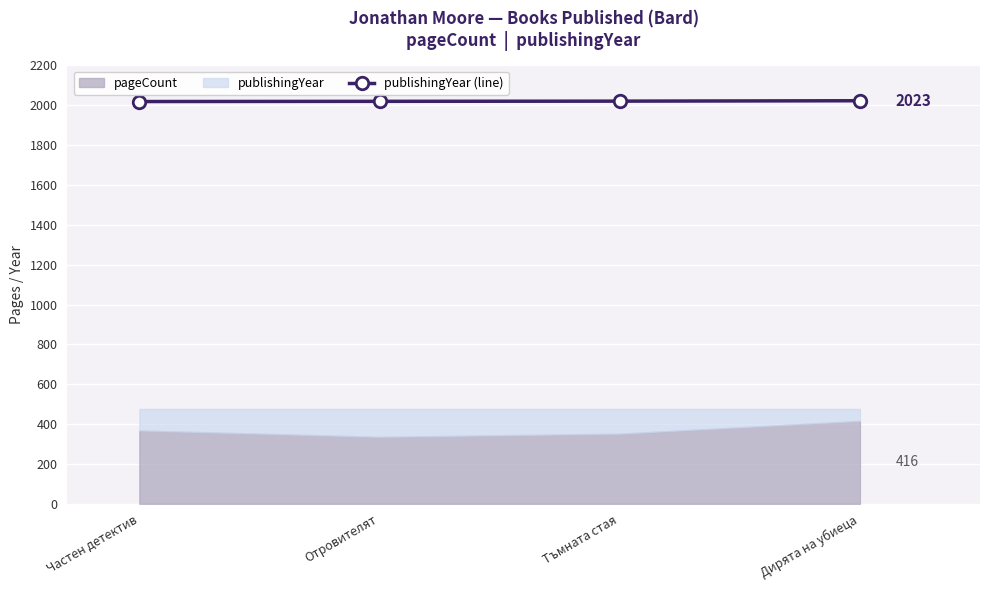

How many lines are shown in the chart?

1